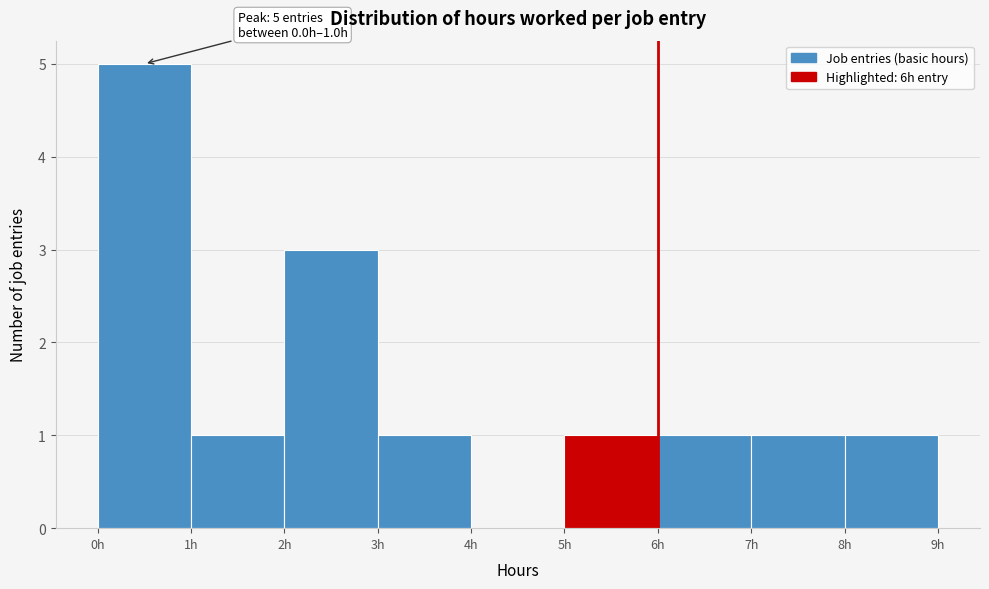

Which range on the x-axis has the tallest bar?

0 to 1